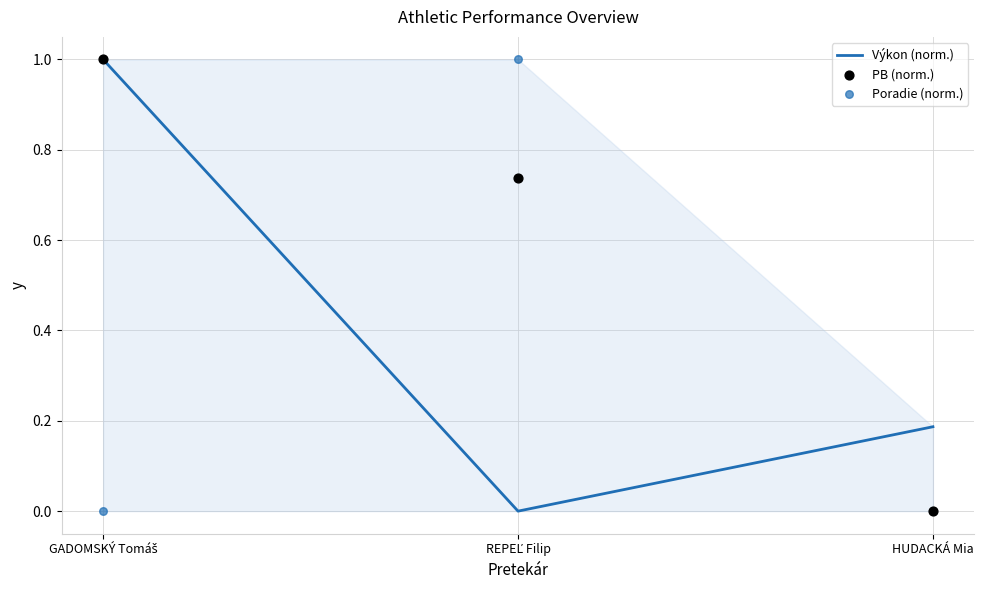

At how many categories does at least one series exceed 0?

3